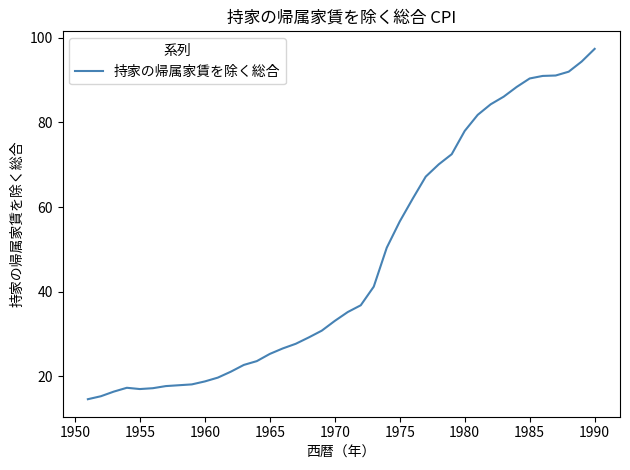

What is the minimum value shown in the chart?

14.6